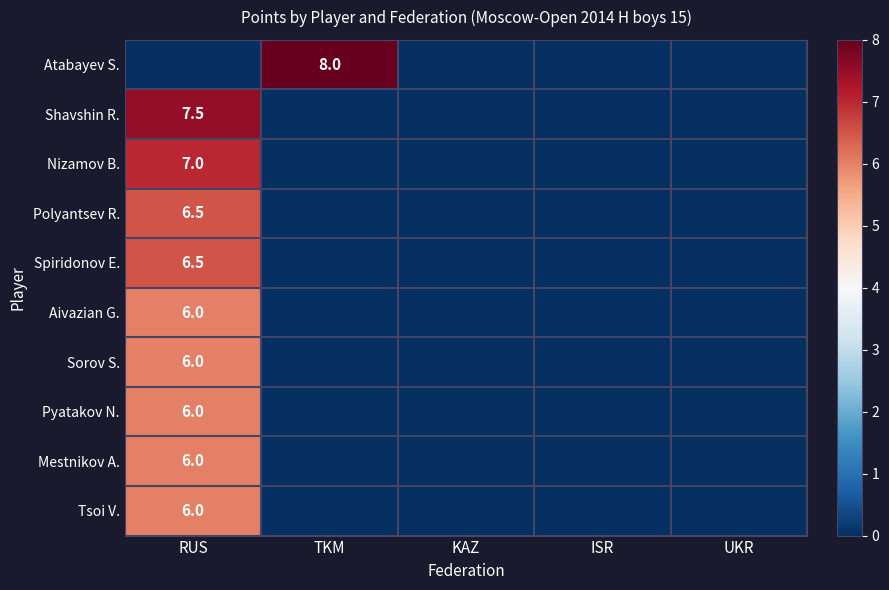

True or false: Nizamov B. has a value of 11.9 at RUS.

False